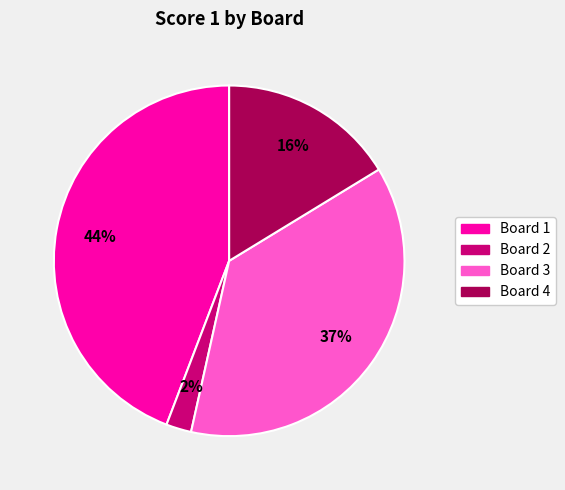

Does any single category account for the majority?

No